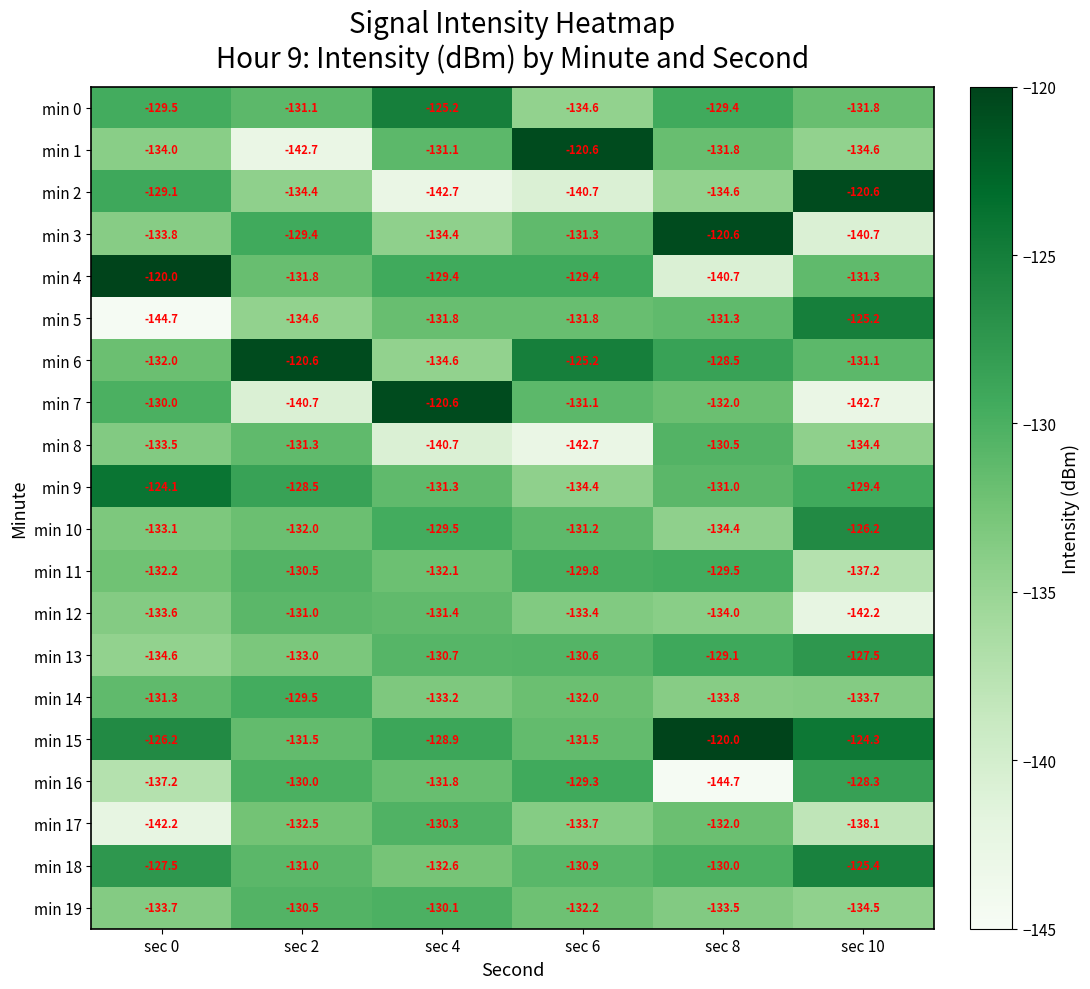

What is the difference between the min 18 values at sec 0 and sec 2?

3.5